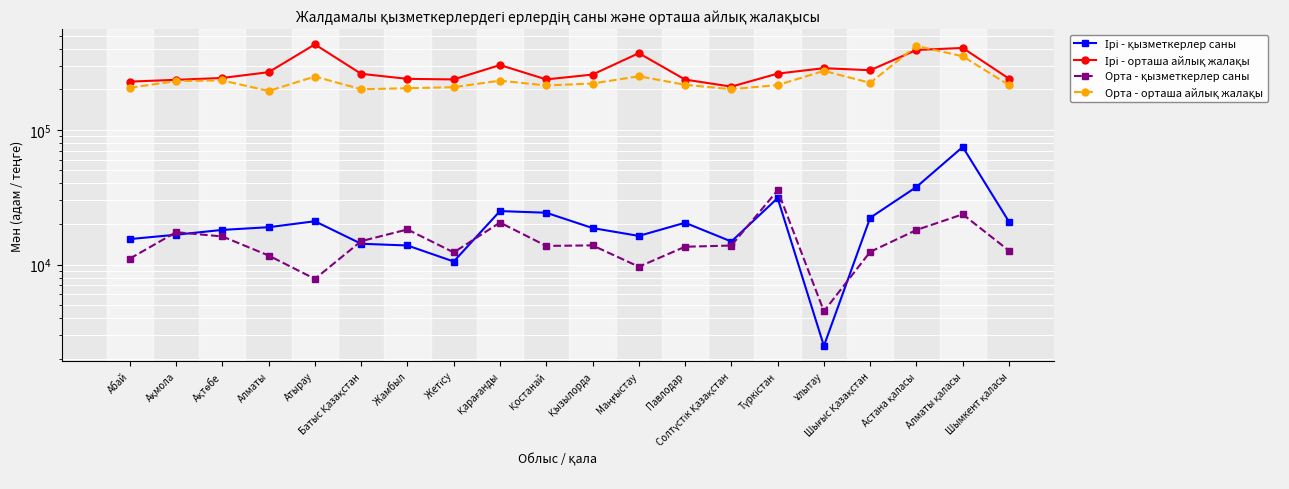

The Ірі - орташа айлық жалақы series shows 370969 at Қызылорда. True or false?

False